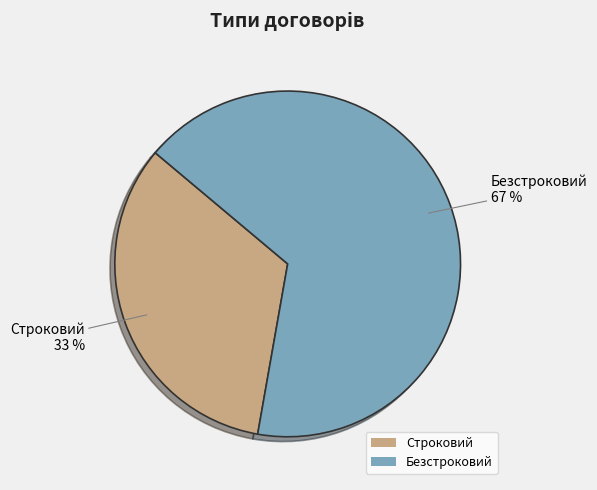

To the nearest percent, what is the average slice percentage?

50%